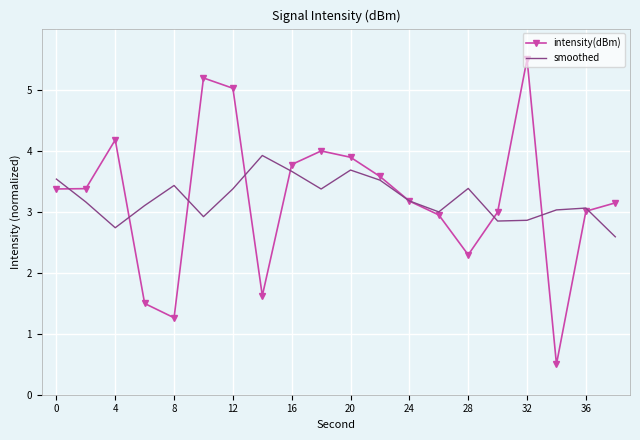

Which series has the largest range (max minus min)?

intensity(dBm)